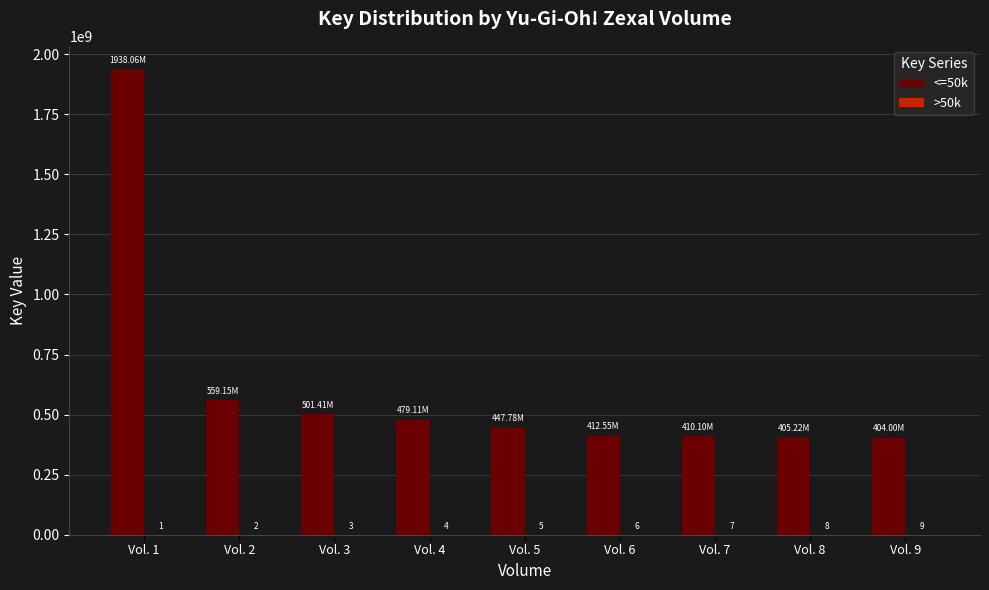

How many groups of bars are there?

9